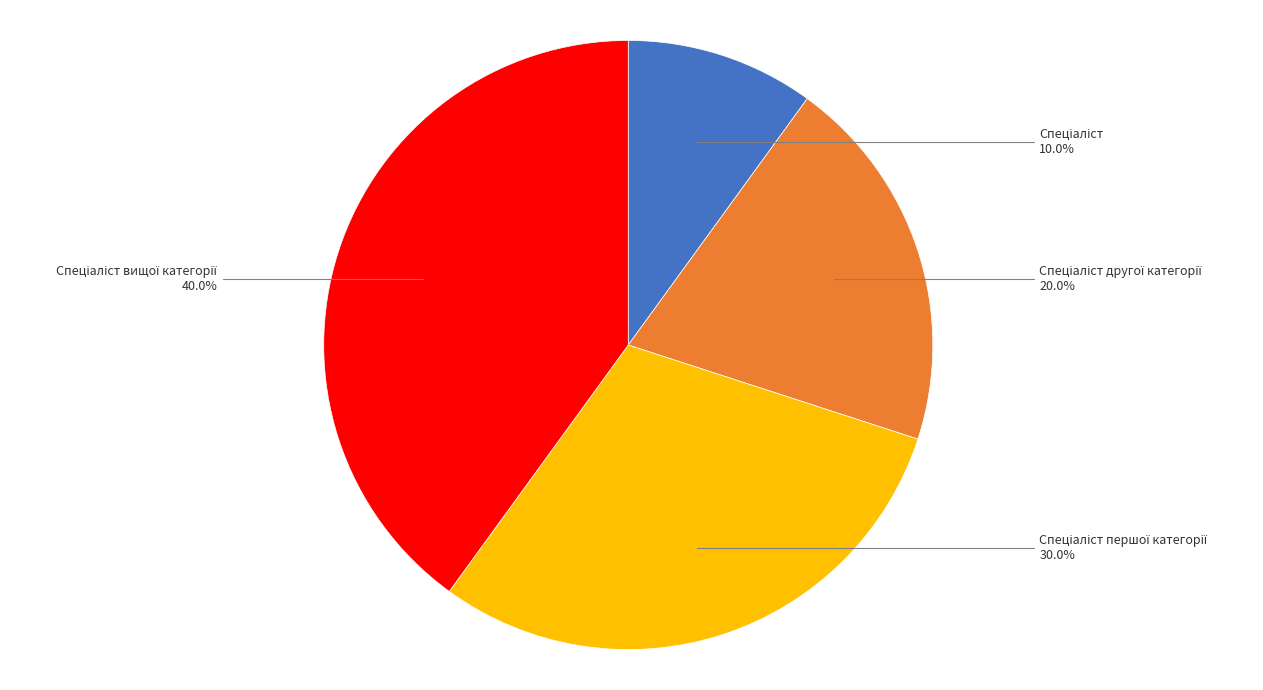

Does any single category account for the majority?

No